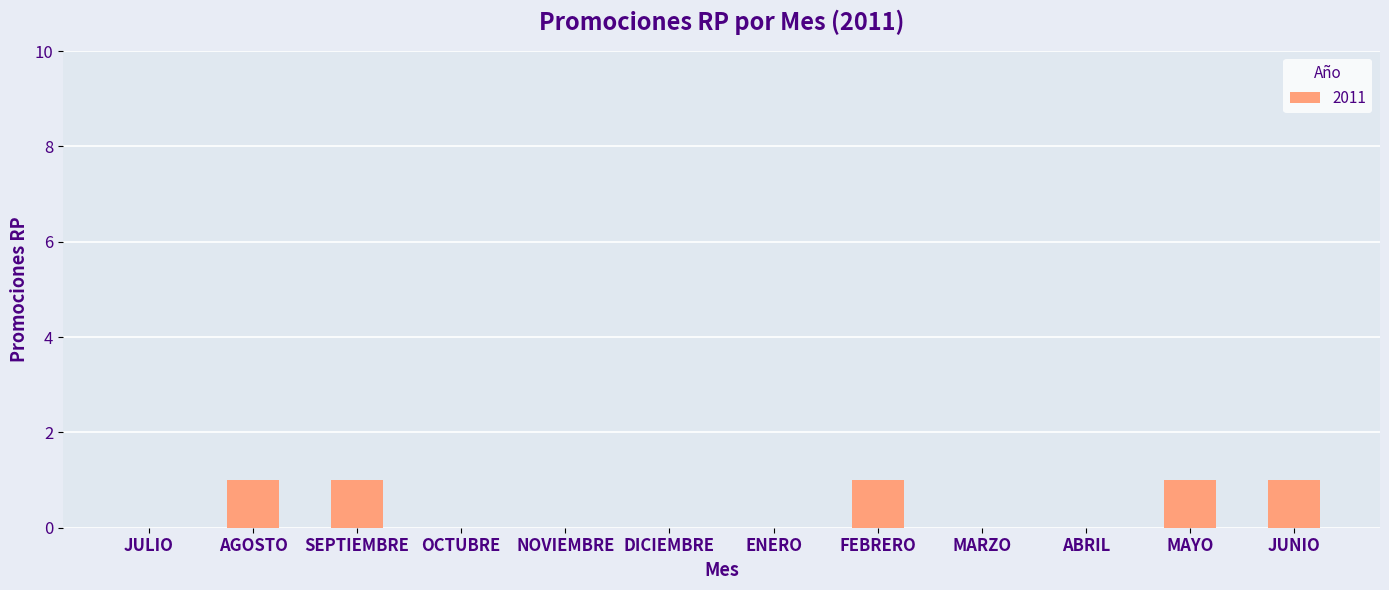

Count the number of categories in the chart.

12